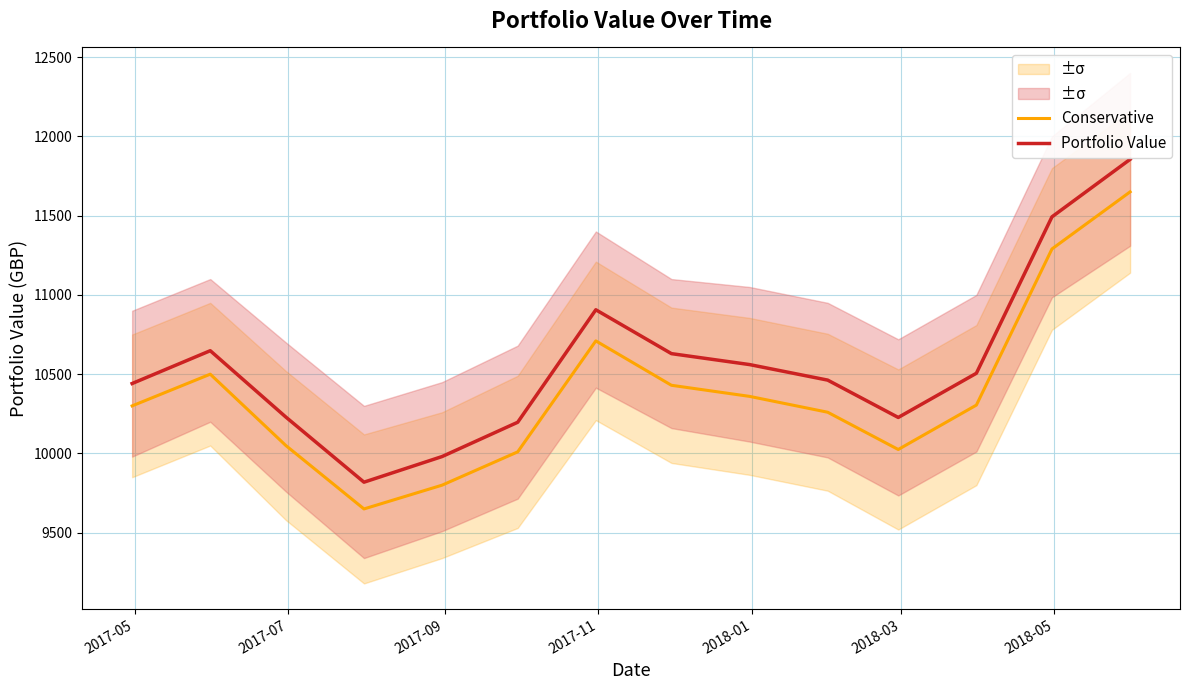

True or false: Portfolio Value and Conservative intersect in this chart.

False